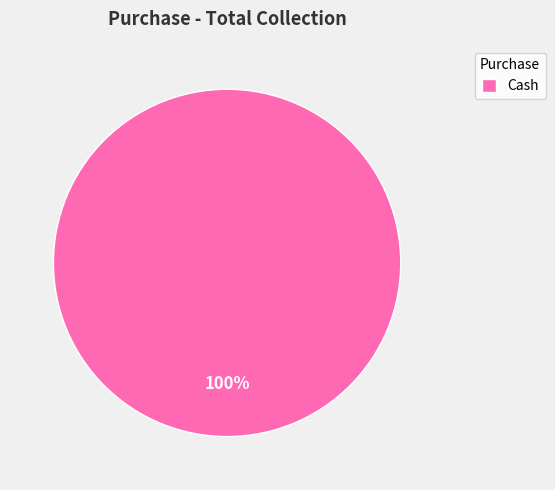

How many segments does this pie chart have?

1